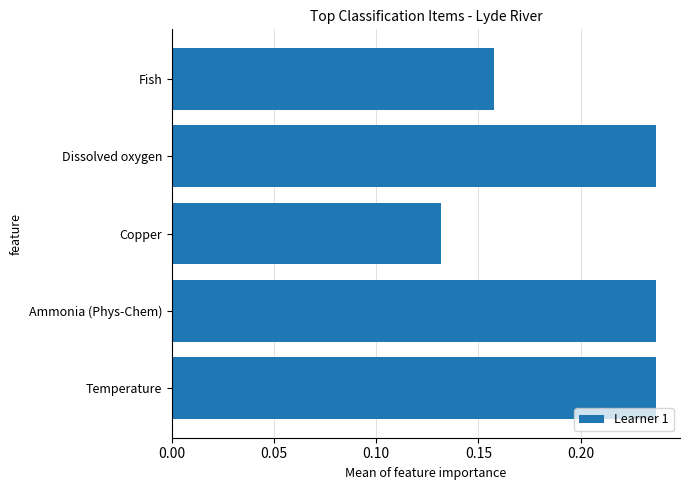

Are the bars horizontal?

Yes